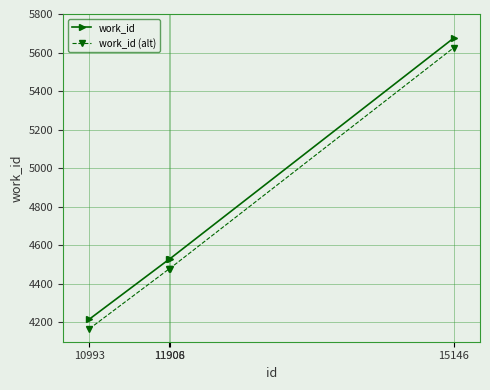

What is the value of the work_id (alt) point at the 1st from the left?

4167